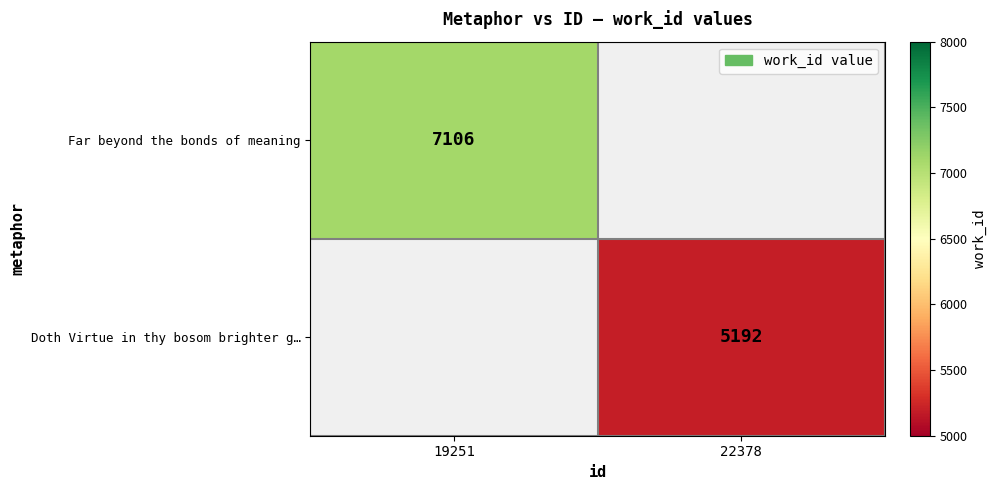

The Doth Virtue in thy bosom brighter g… series shows 1110 at 22378. True or false?

False